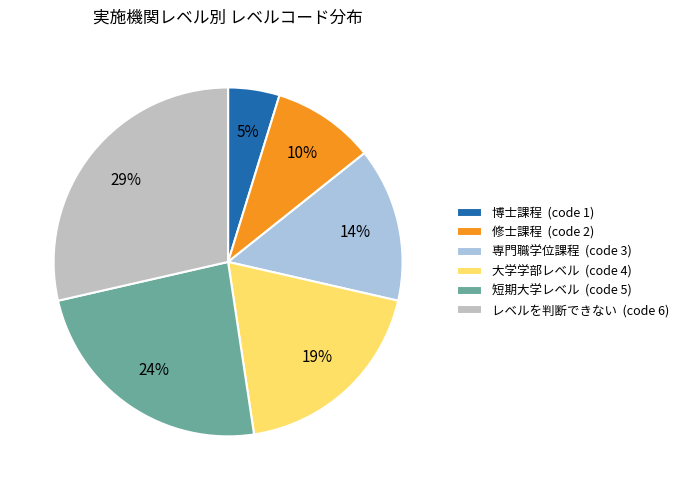

Which slice is the largest?

レベルを判断できない (code 6)